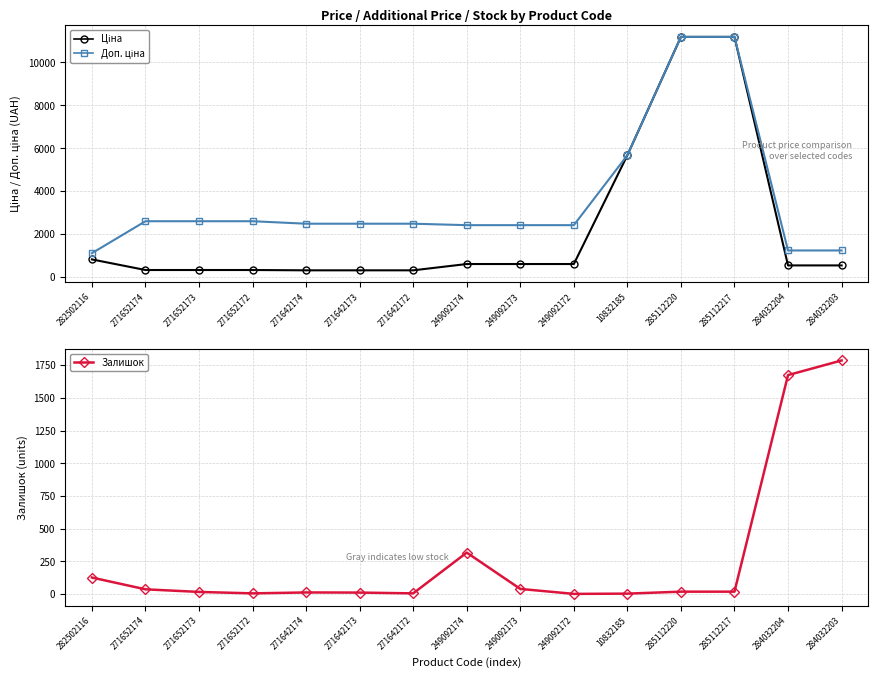

How many data points in Залишок are above 17?

6